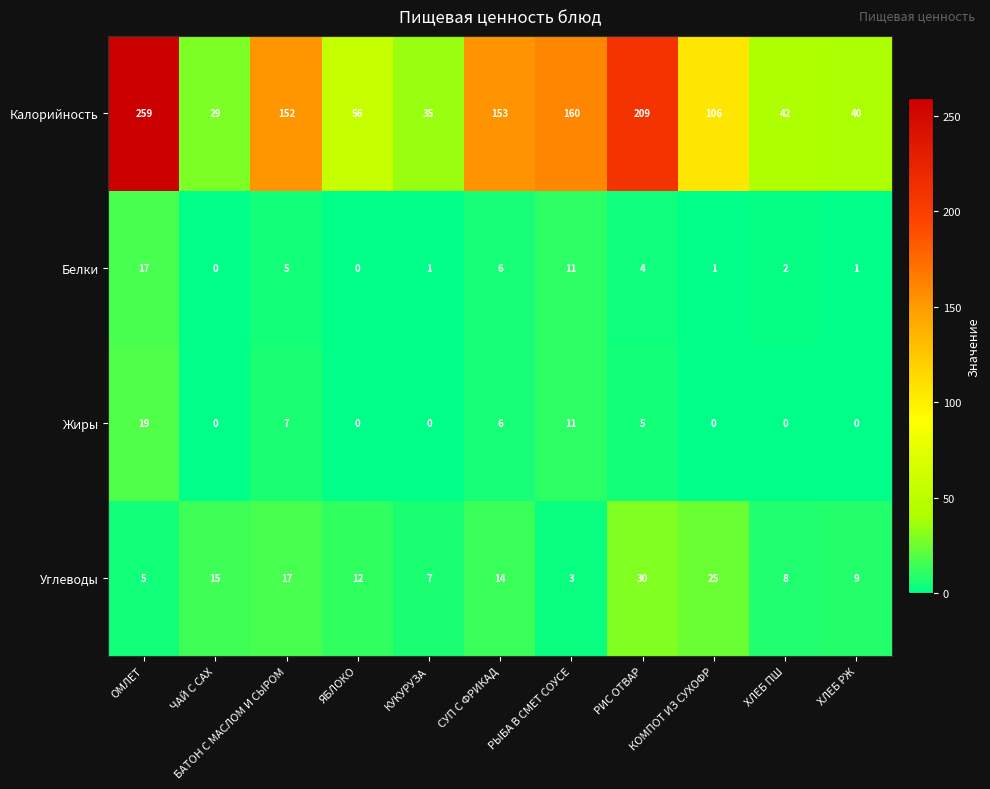

At which label does Жиры reach its peak?

ОМЛЕТ